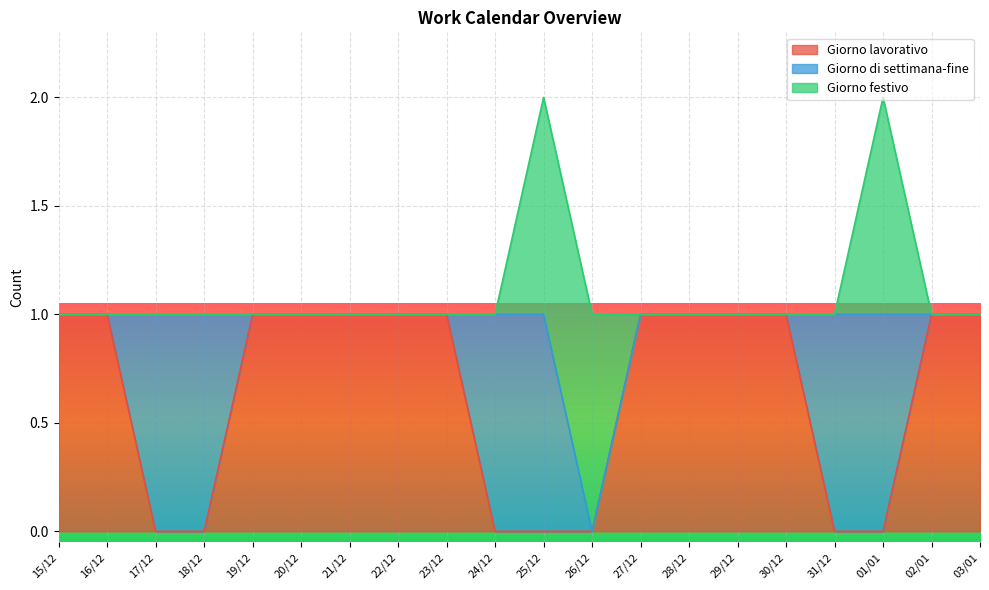

At which label is Giorno lavorativo closest to 0?

17/12